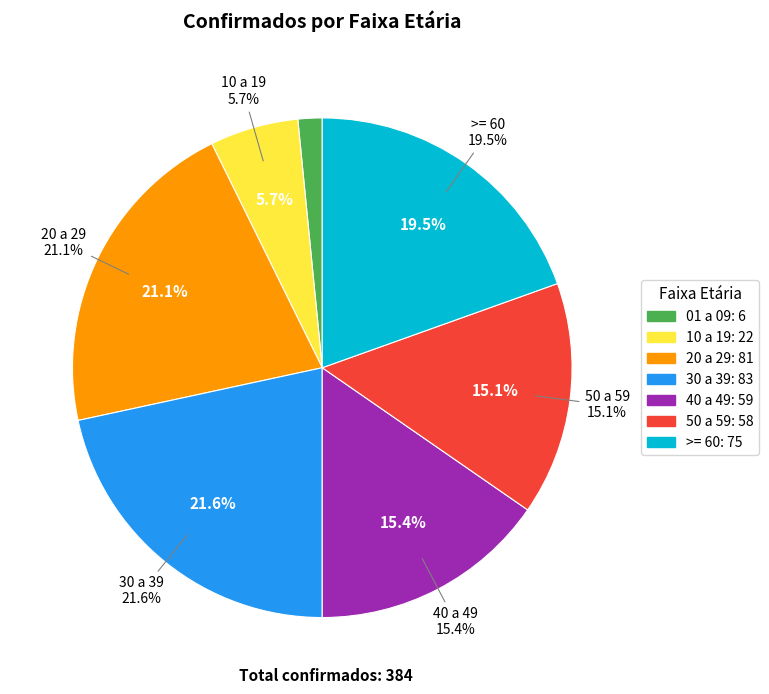

What percentage is the 01 a 09 slice, to the nearest percent?

2%